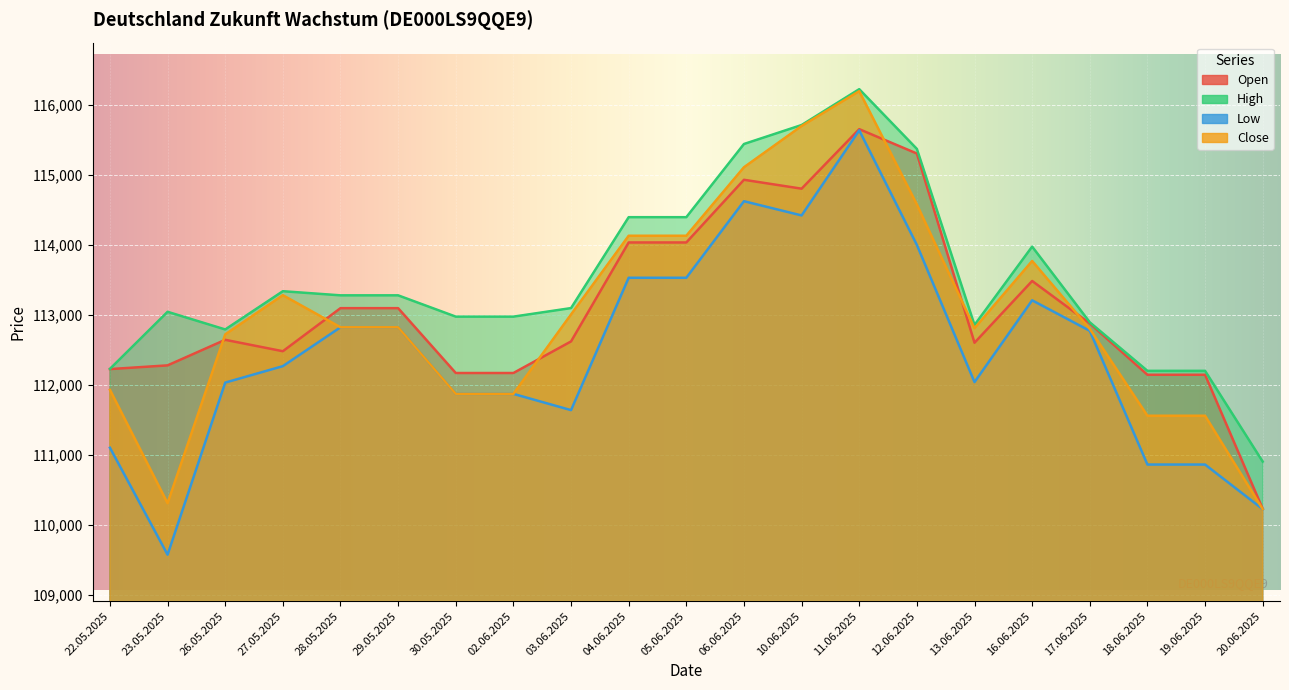

What is the minimum value for Low?

109577